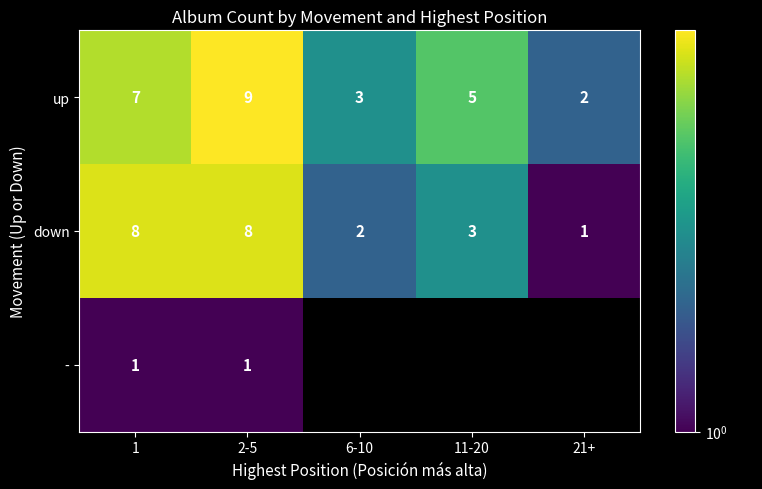

At 2-5, list the series in order from smallest to largest.

-, down, up